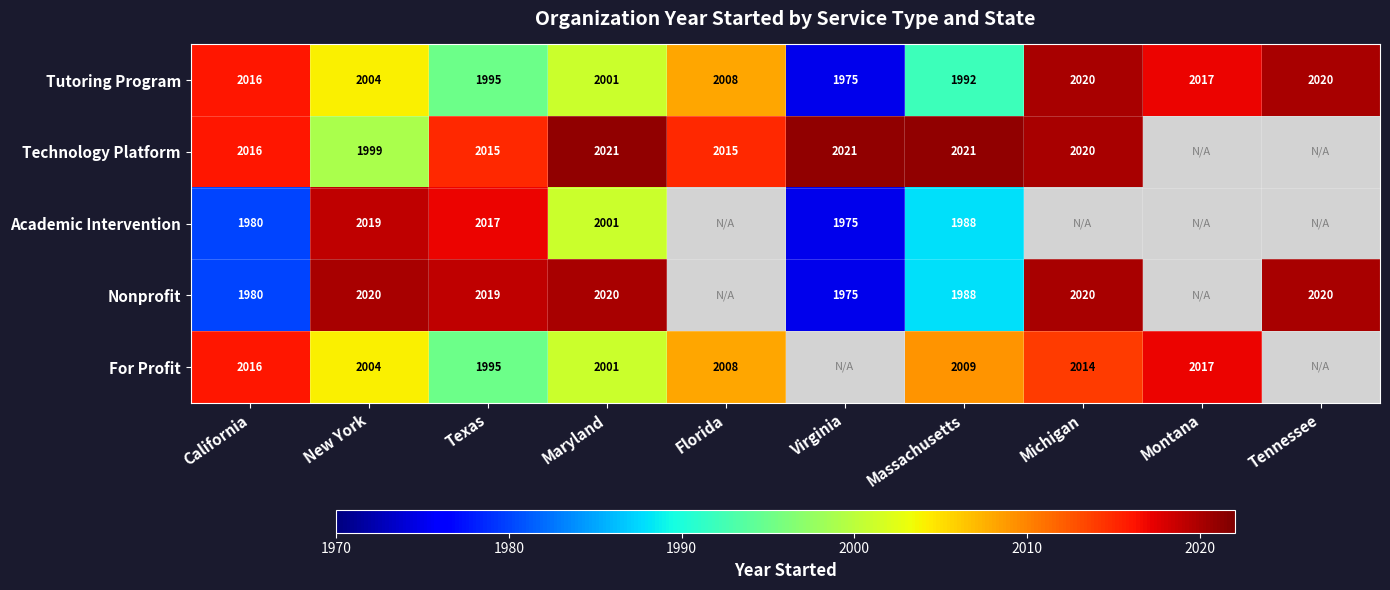

Which series changed the most between California and Massachusetts?

Tutoring Program